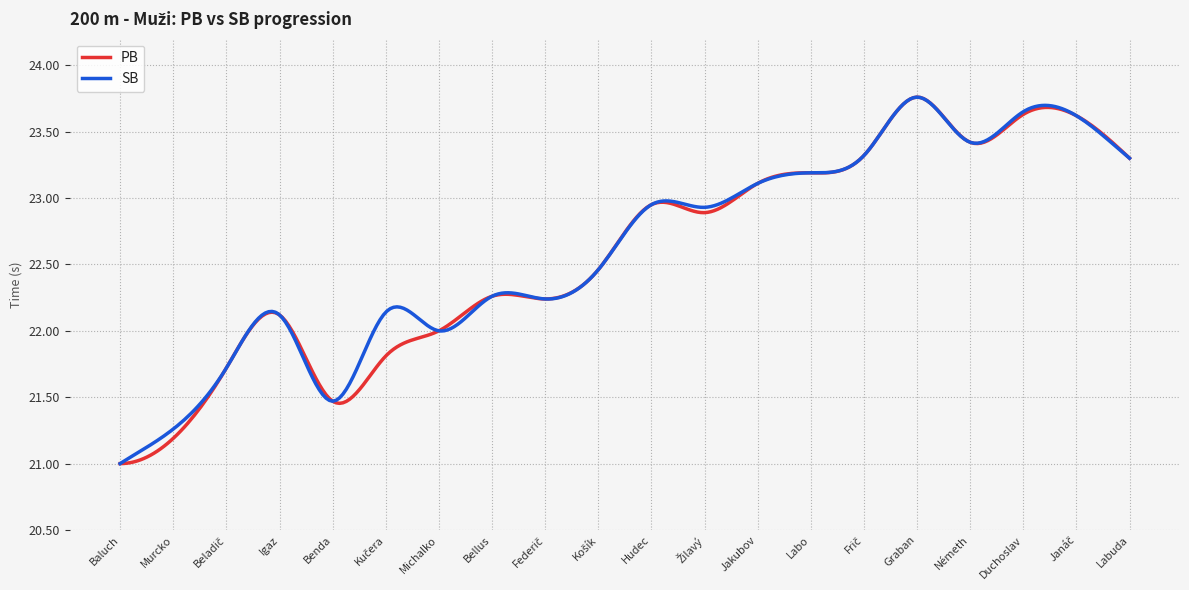

True or false: SB and PB cross at least once.

True